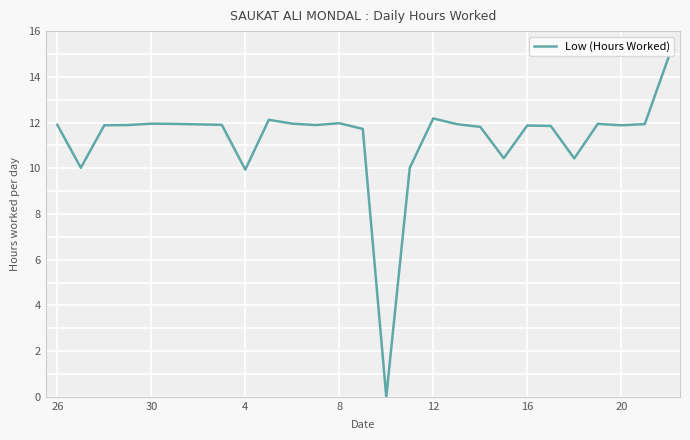

What is the difference between the maximum and minimum values?

14.8